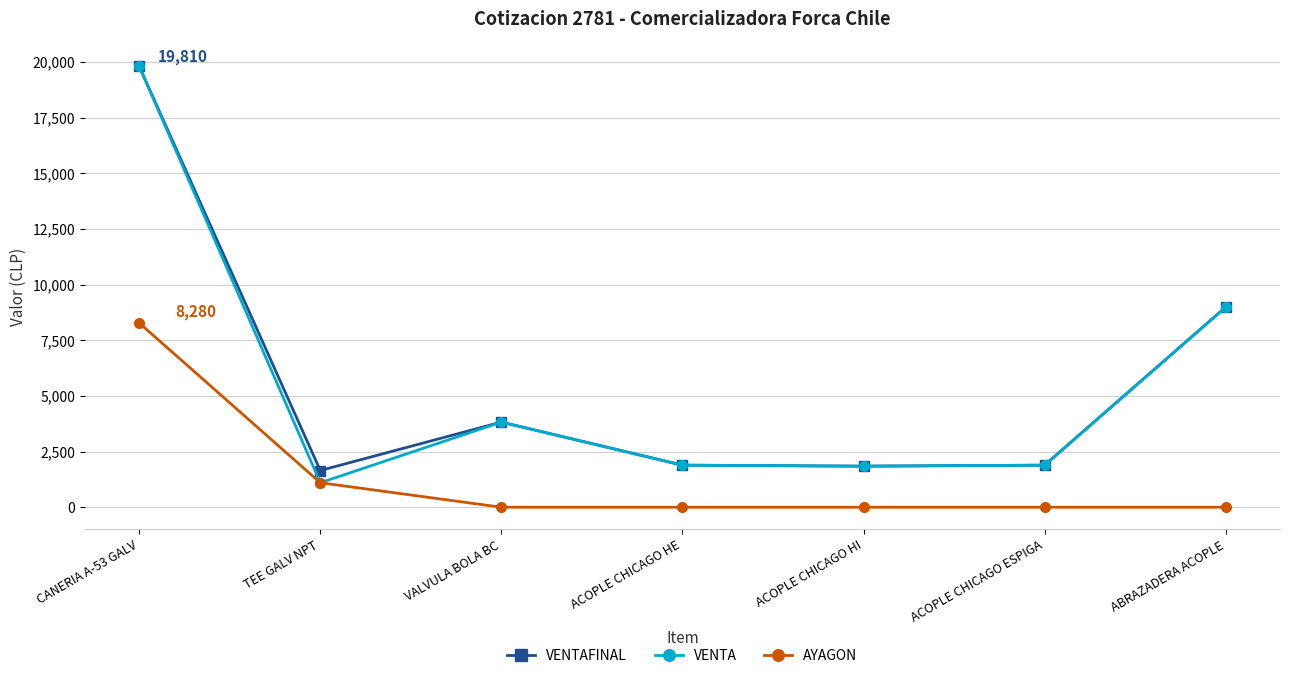

Does the chart have visible grid lines?

Yes